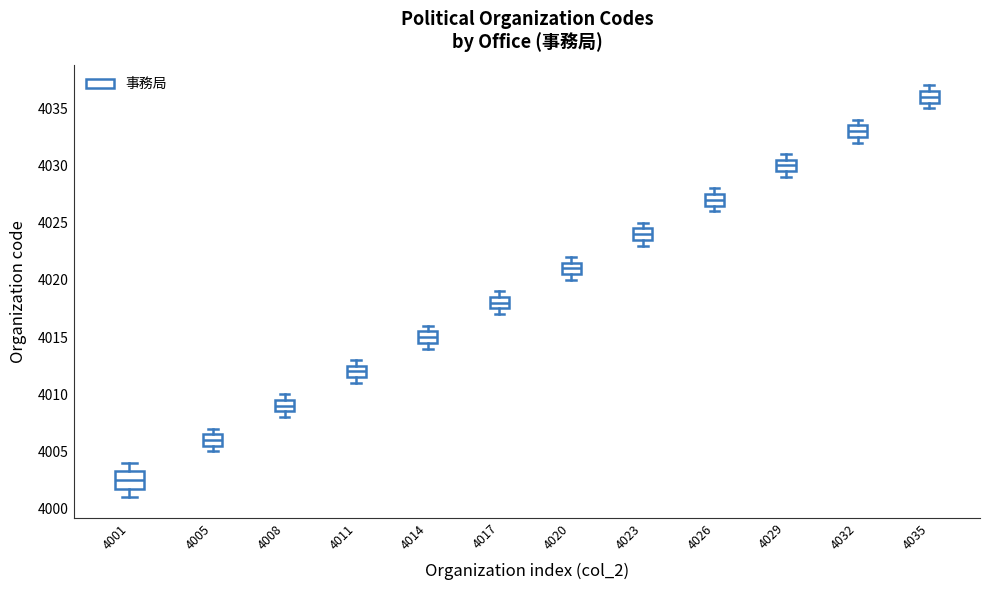

Comparing the boxes themselves (not the whiskers), which one is the tallest?

4001